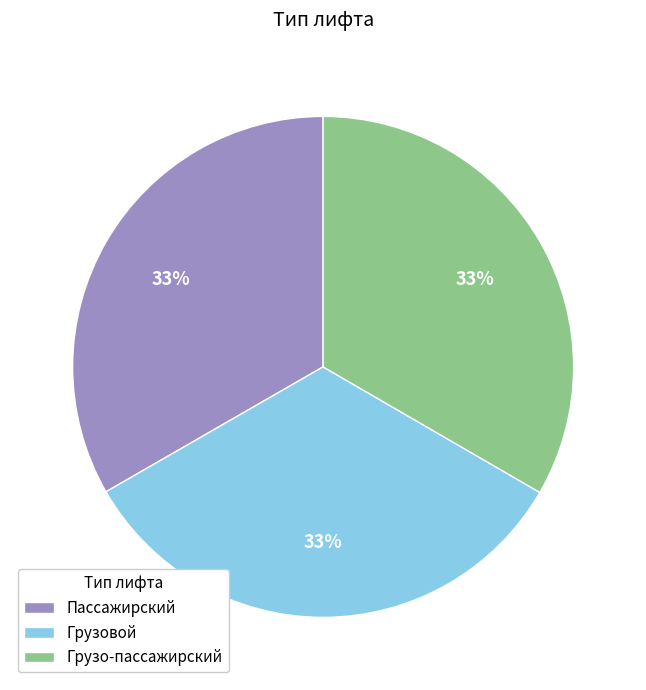

Approximately how many times larger is the value at Грузовой compared to Пассажирский?

1.0